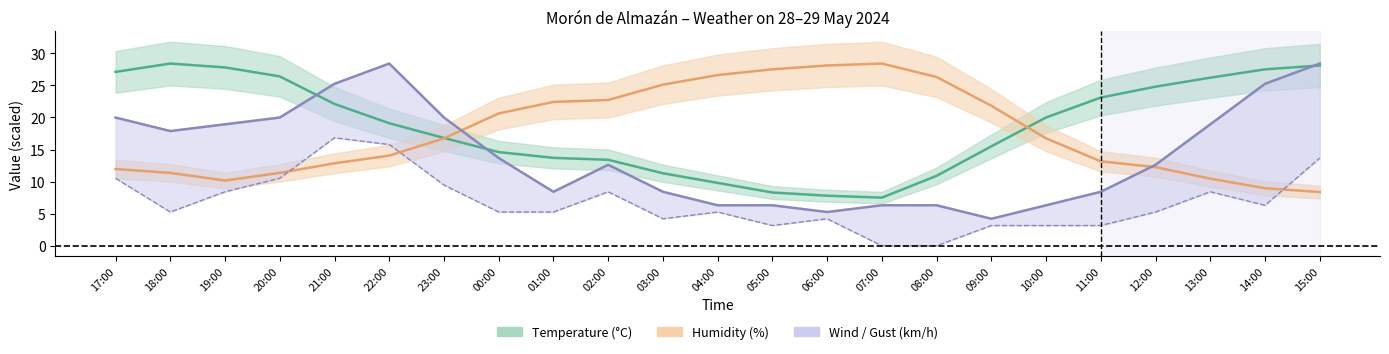

How many interior local valleys does the Humidity (%) series have?

1